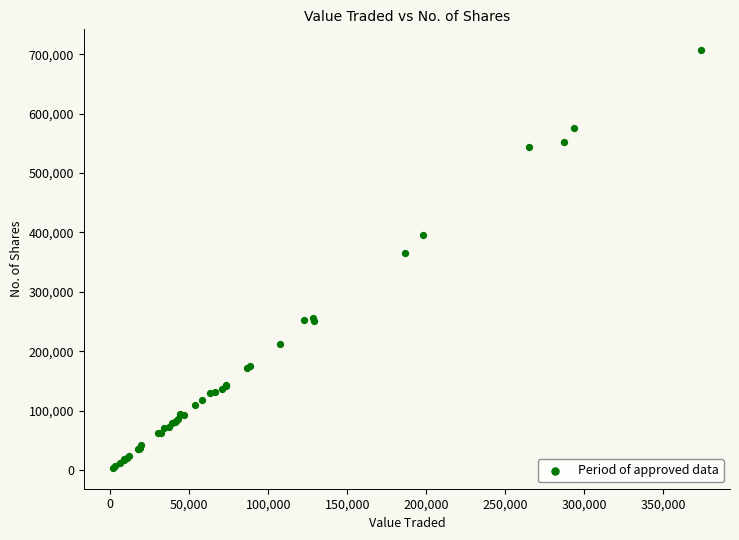

What Y value in the scatter plot is closest to 355242?

365566